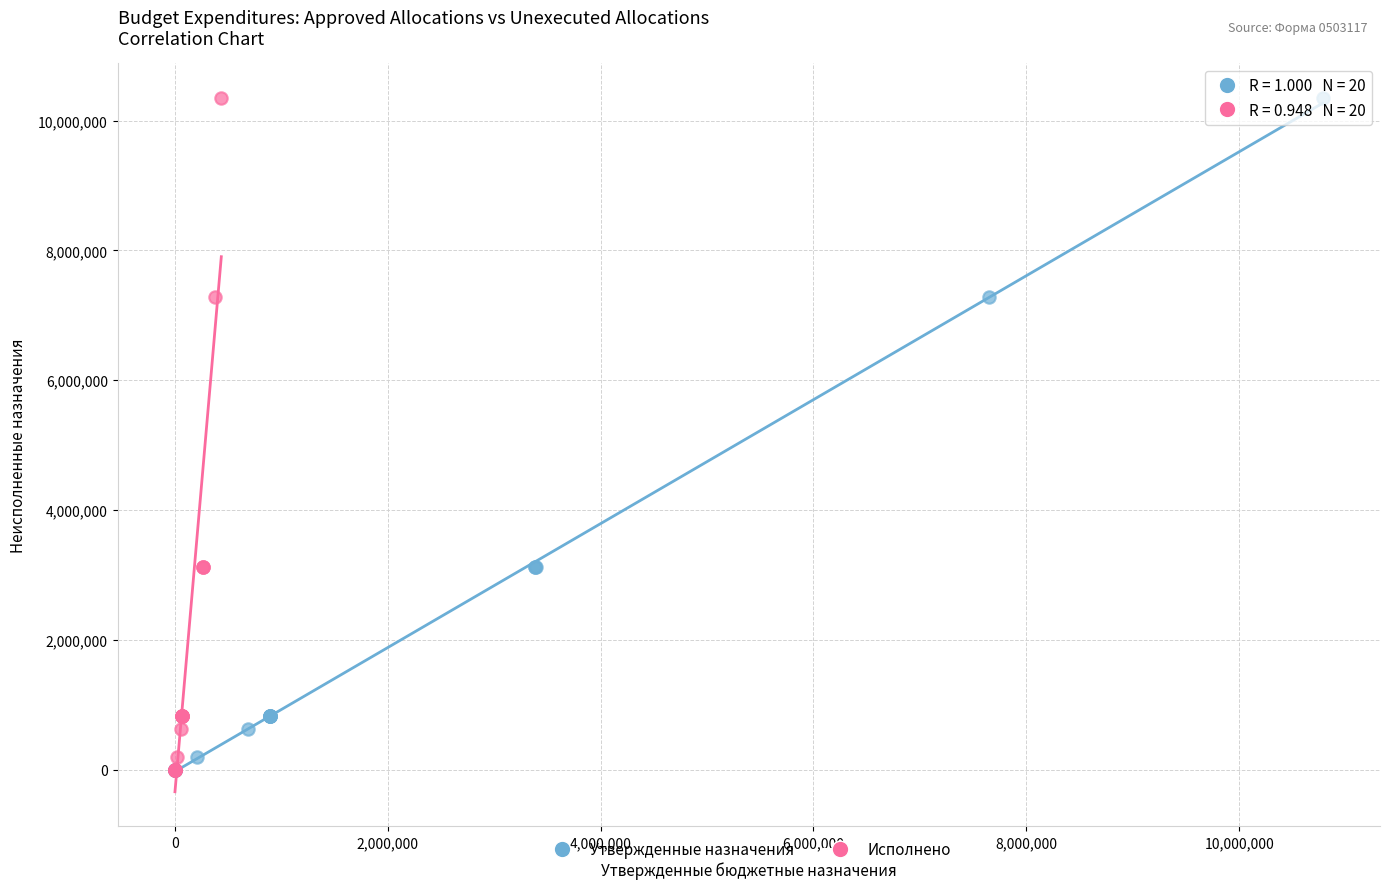

What are all the series names shown in the legend?

Утвержденные назначения, Исполнено